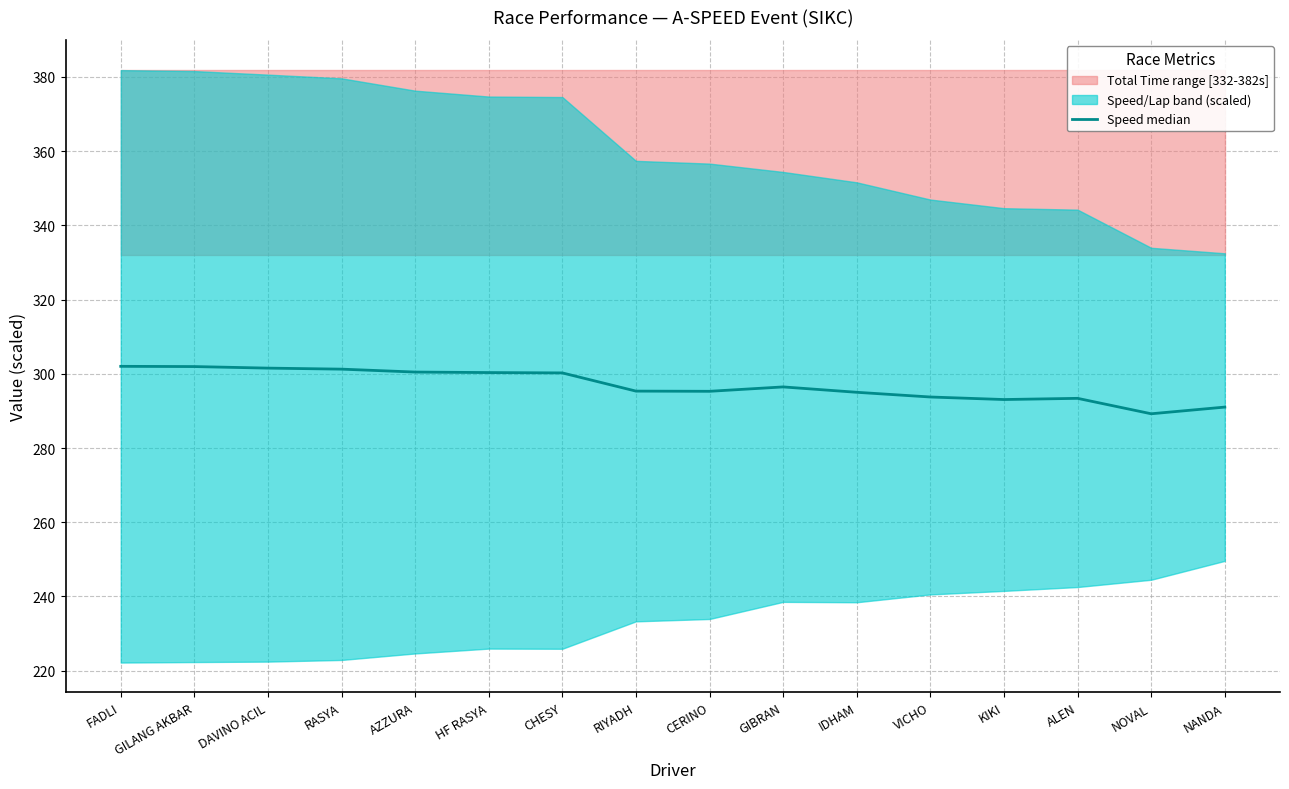

What is the sum of the values at NANDA and RIYADH?

586.4